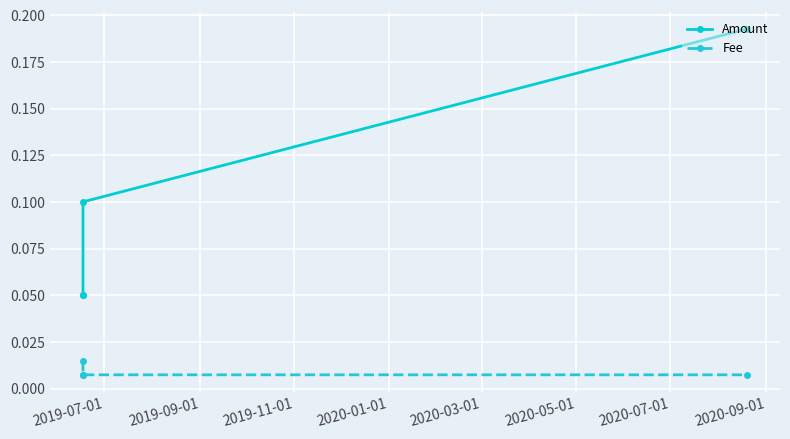

What is the average value of the Amount series?

0.1